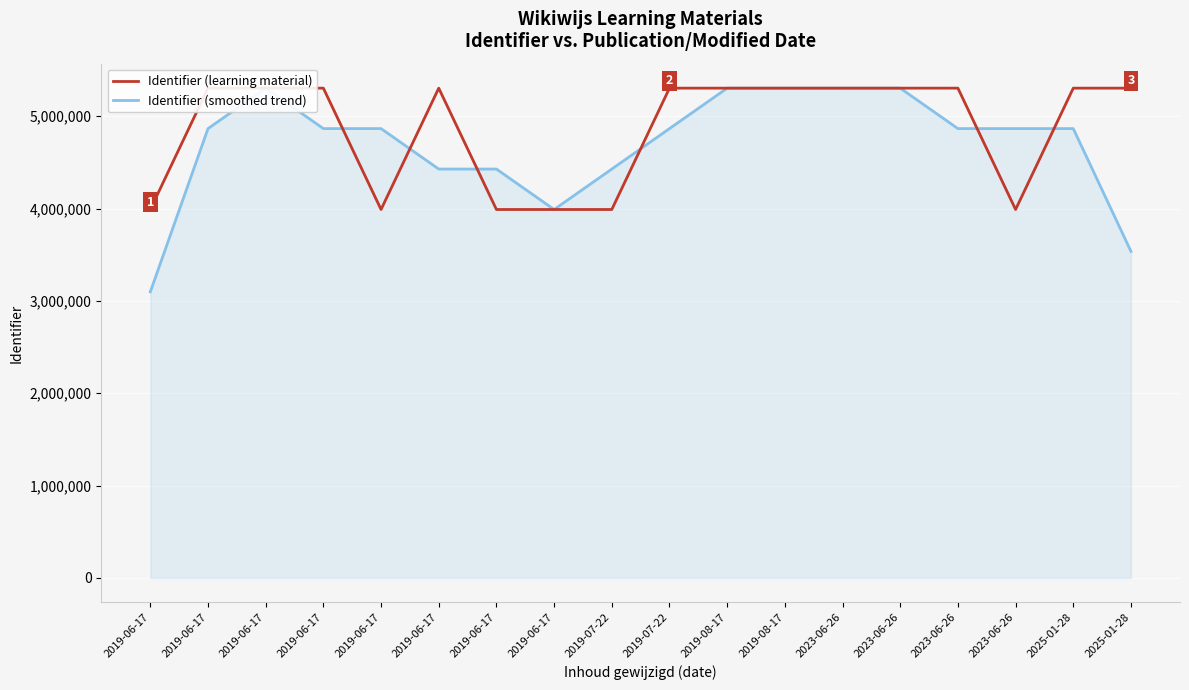

Reading right to left, what are all the values shown in this chart?

Identifier (learning material): 5304461.0	5304454.0	3989975.0	5304474.0	5304472.0	5304466.0	5304467.0	5304456.0	5304475.0	3989977.0	3989973.0	3989971.0	5304465.0	3989968.0	5304463.0	5304460.0	5304453.0	3989965.0
Identifier (smoothed trend): 3536305.0	4866296.7	4866301.0	4866307.0	5304470.7	5304468.3	5304463.0	5304466.0	4866302.7	4428141.7	3989973.7	4428136.3	4428134.7	4866298.7	4866297.0	5304458.7	4866292.7	3098139.3